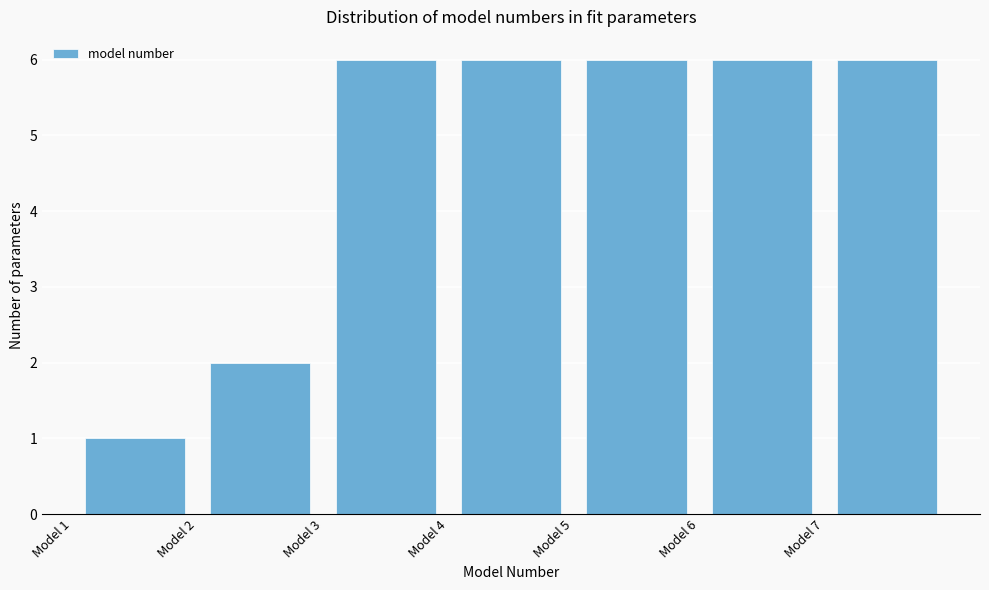

What is the height of the bar covering 5 to 6 on the x-axis? The values are not printed on the chart, so give them approximately, as read against the axis.

6